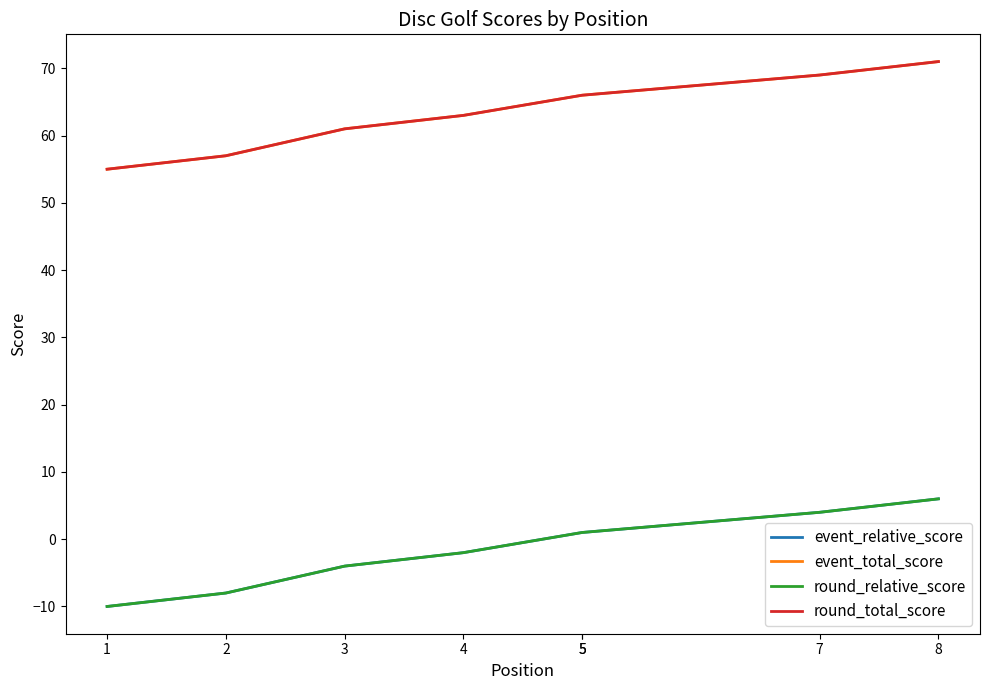

True or false: round_relative_score and round_total_score intersect in this chart.

False